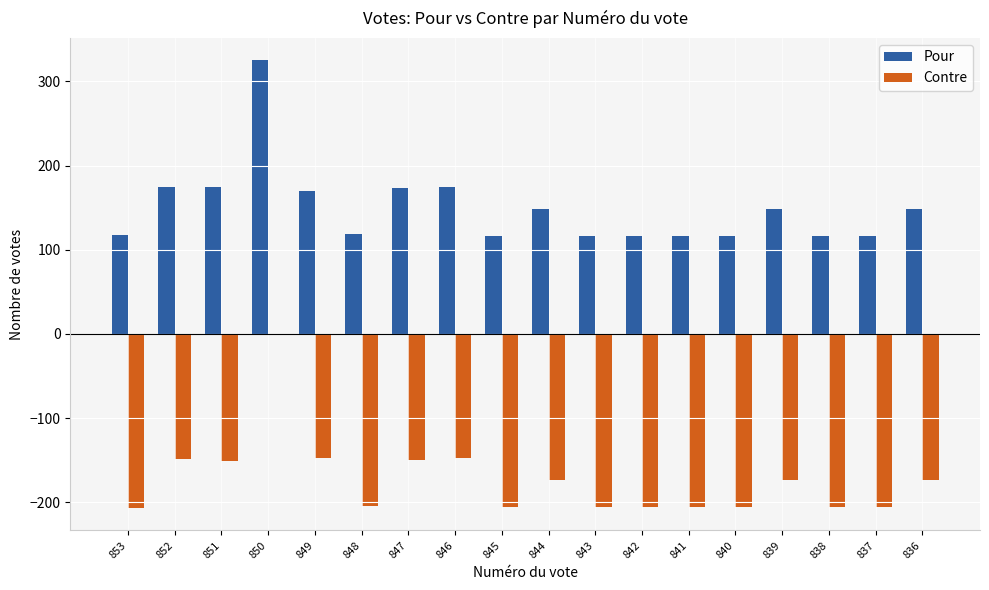

Which series changed the most between 850 and 849?

Pour